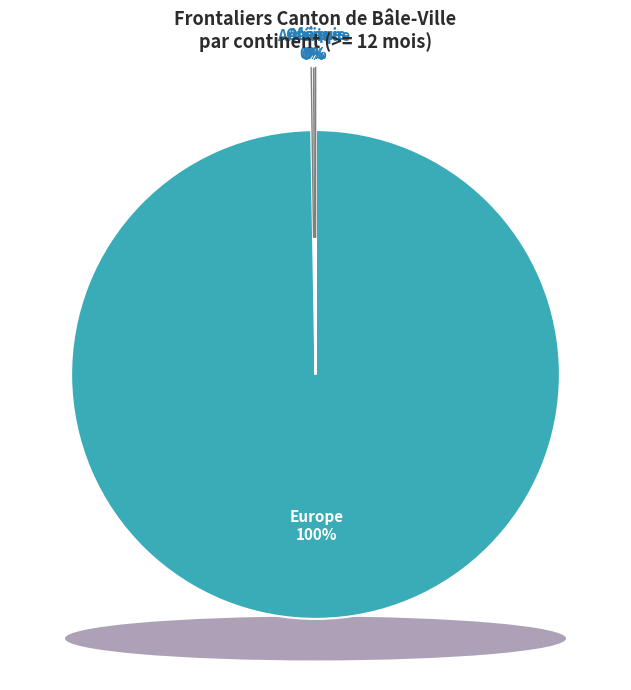

What is the smallest slice in the pie chart?

Océanie